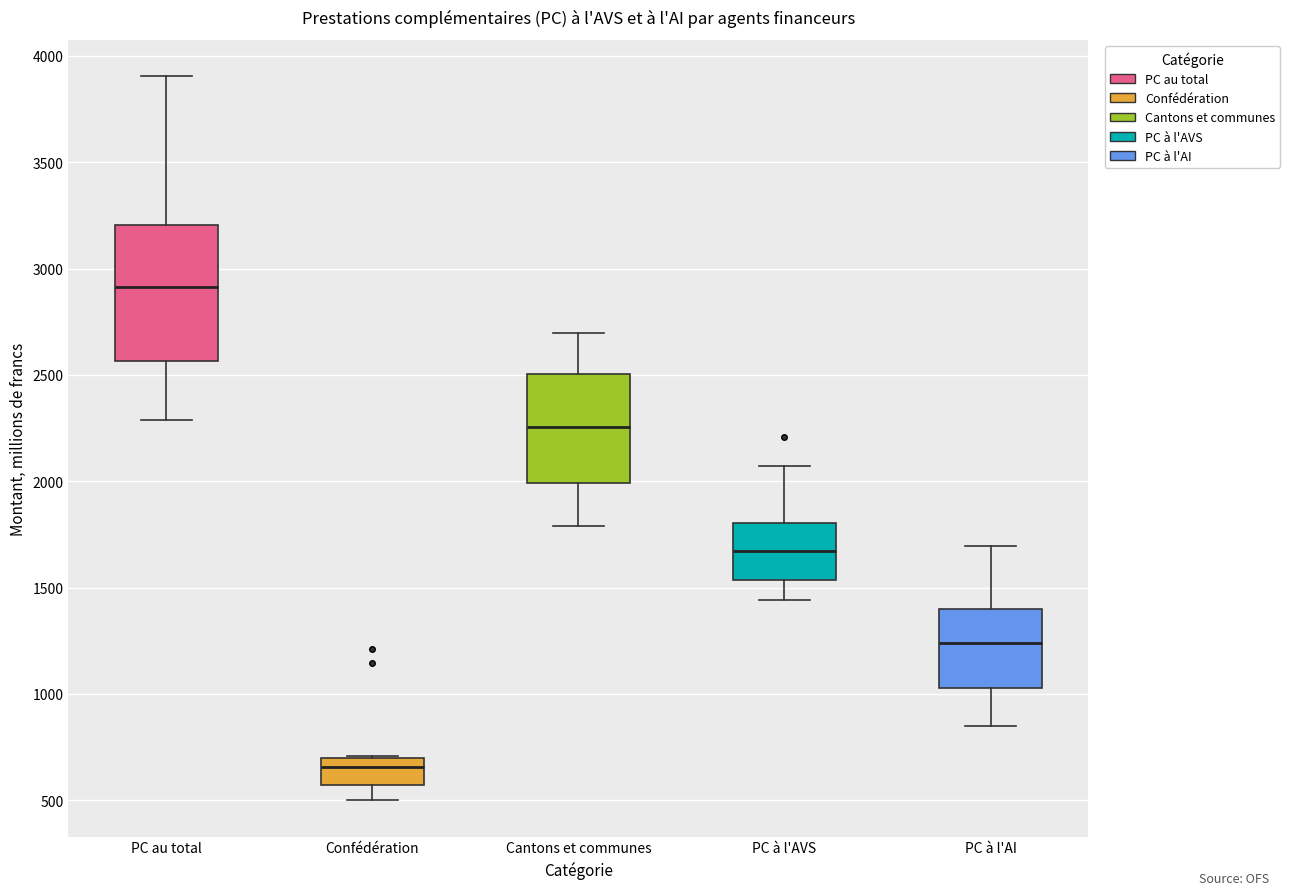

Reading left to right, transcribe this box plot: for each box, give where its median line is, the range the box spans, and where its two whiskers end, as read against the y-axis. The values are not printed on the chart, so give them approximately, as read against the axis.

PC au total: median 2900, box 2550 to 3200, whiskers 2300 to 3900
Confédération: median 650, box 550 to 700, whiskers 500 to 700
Cantons et communes: median 2250, box 2000 to 2500, whiskers 1800 to 2700
PC à l'AVS: median 1650, box 1550 to 1800, whiskers 1450 to 2050
PC à l'AI: median 1250, box 1050 to 1400, whiskers 850 to 1700